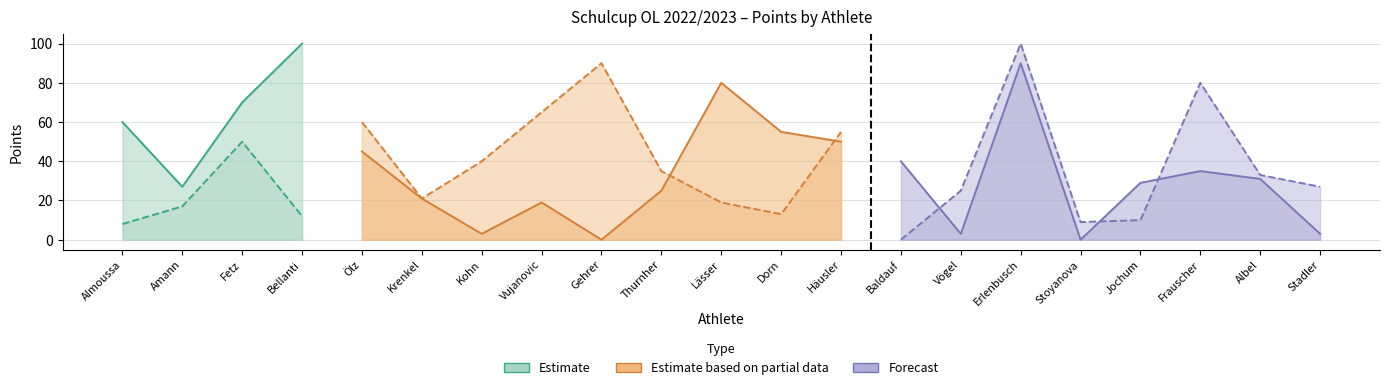

Which category has the highest value in the Hittisau Points series?

Bellanti